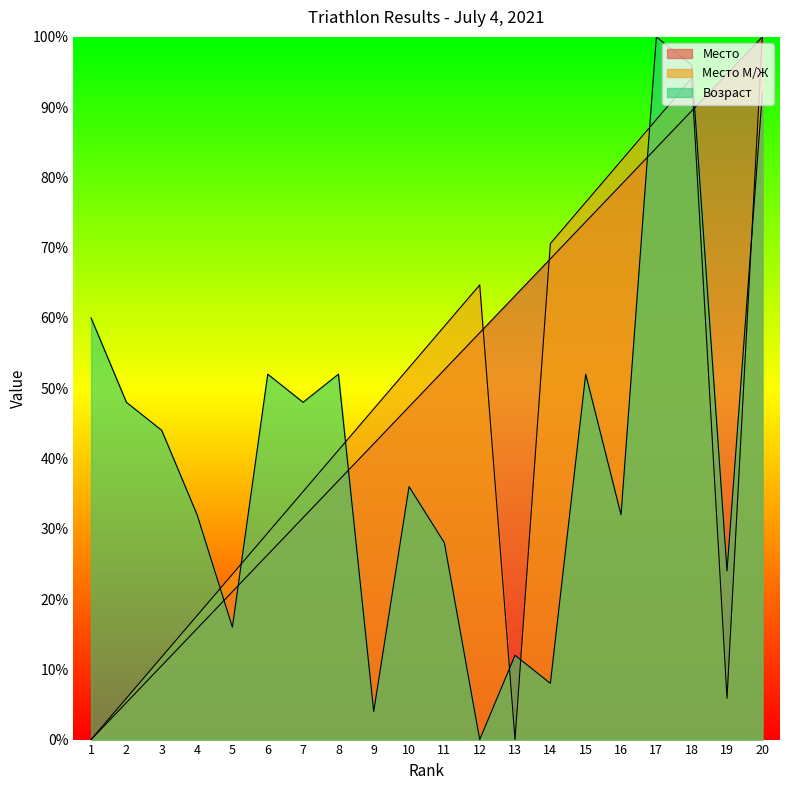

What is the difference between the maximum and minimum values in the Возраст series?

100.0